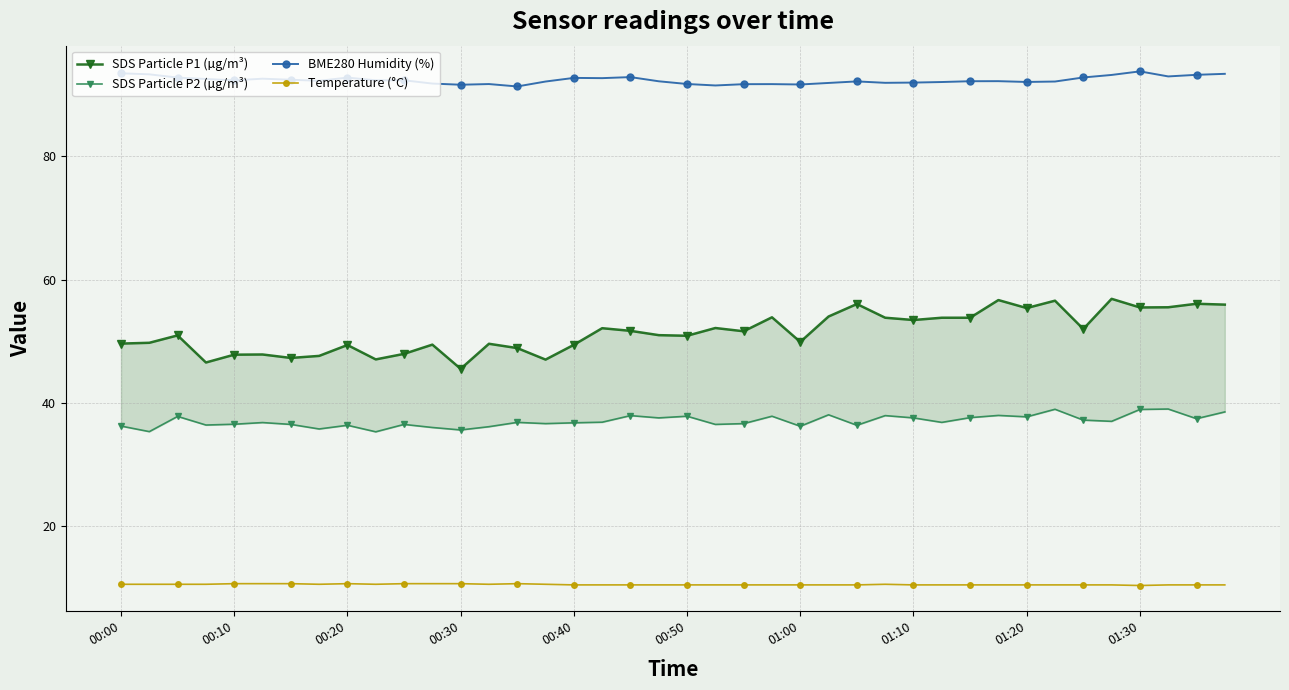

True or false: SDS Particle P2 (µg/m³) and SDS Particle P1 (µg/m³) intersect in this chart.

False